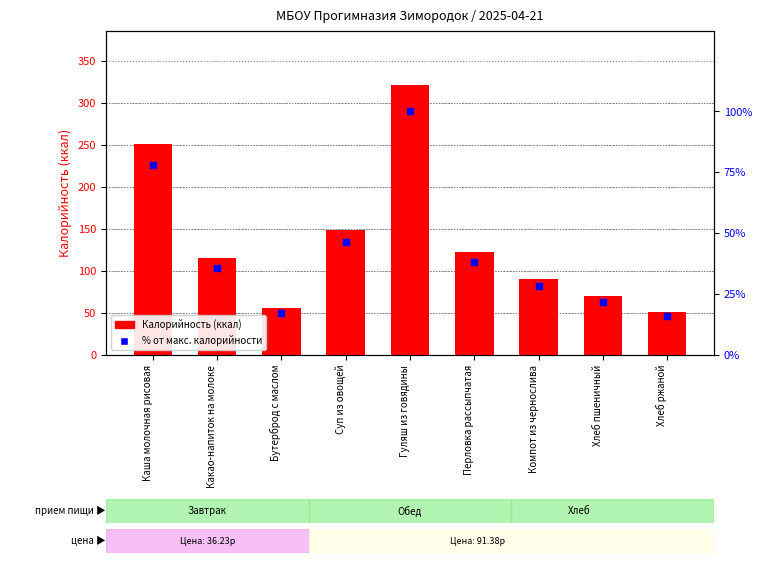

Which series contains the highest Y value?

Калорийность (ккал)